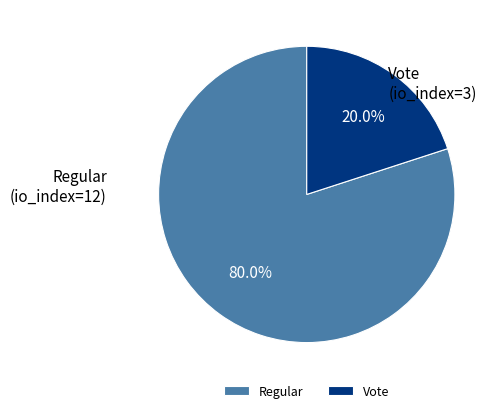

Which category has the biggest portion of the pie?

Regular